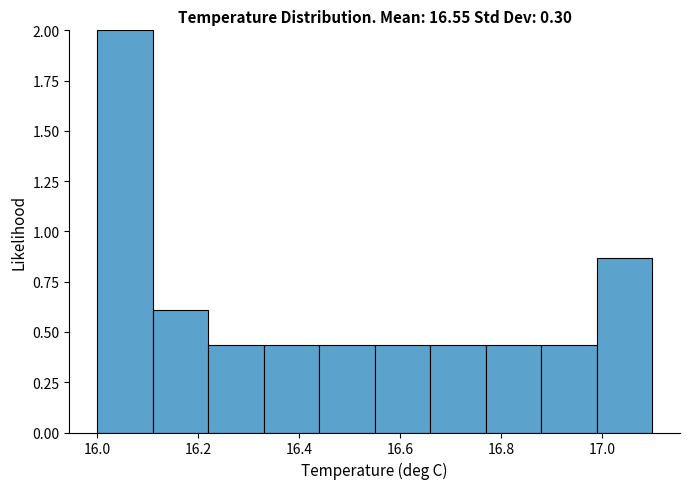

Reading left to right, transcribe this chart: for each bar, give the range it covers on the x-axis and its height. Neither the bar edges nor the heights are printed on the chart, so give them approximately, as read against the axes.

16.00 to 16.11: 2.00
16.11 to 16.22: 0.60
16.22 to 16.33: 0.45
16.33 to 16.44: 0.45
16.44 to 16.55: 0.45
16.55 to 16.66: 0.45
16.66 to 16.77: 0.45
16.77 to 16.88: 0.45
16.88 to 16.99: 0.45
16.99 to 17.10: 0.85